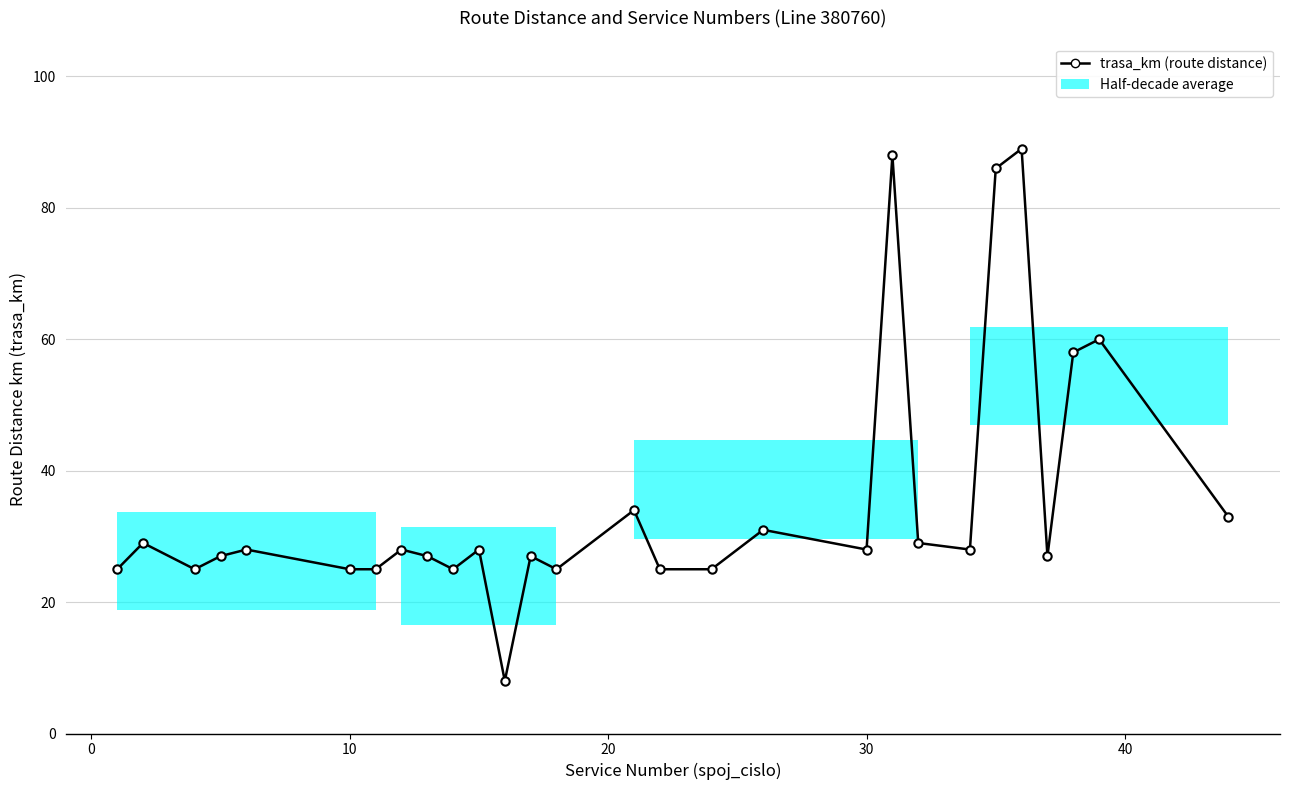

What is the average value?

35